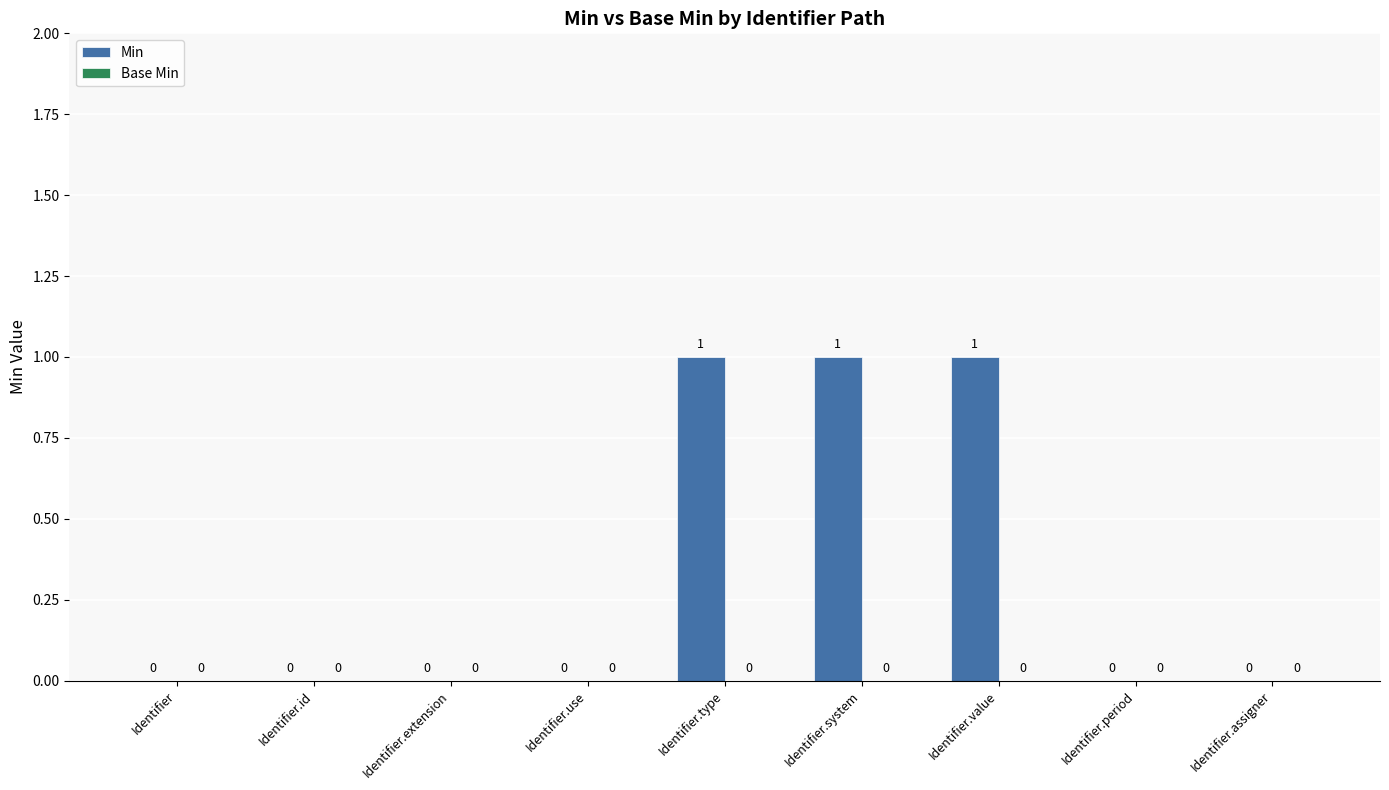

What is the sum of all values?

3